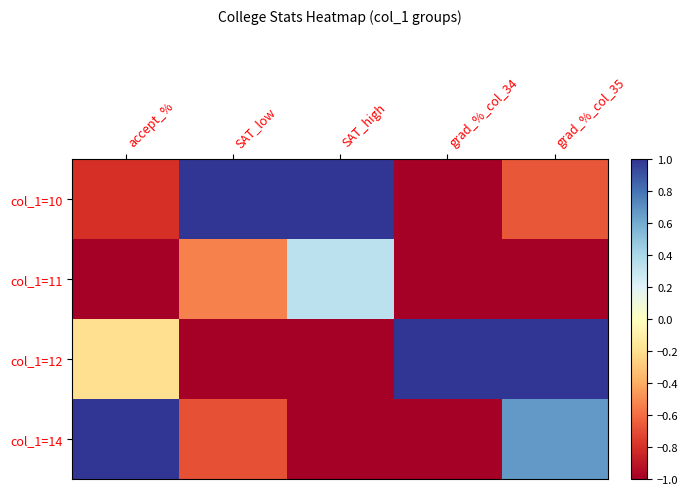

Between SAT_low and grad_%_col_34, which series saw the biggest shift?

col_1=10